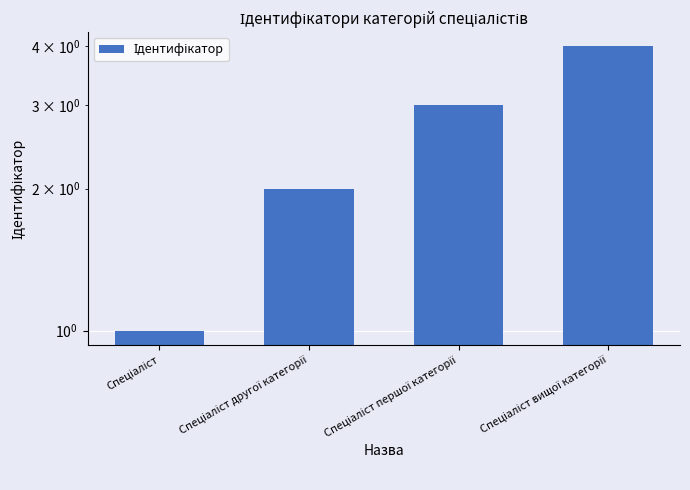

Approximately how many times larger is the value at Спеціаліст вищої категорії compared to Спеціаліст другої категорії?

2.0